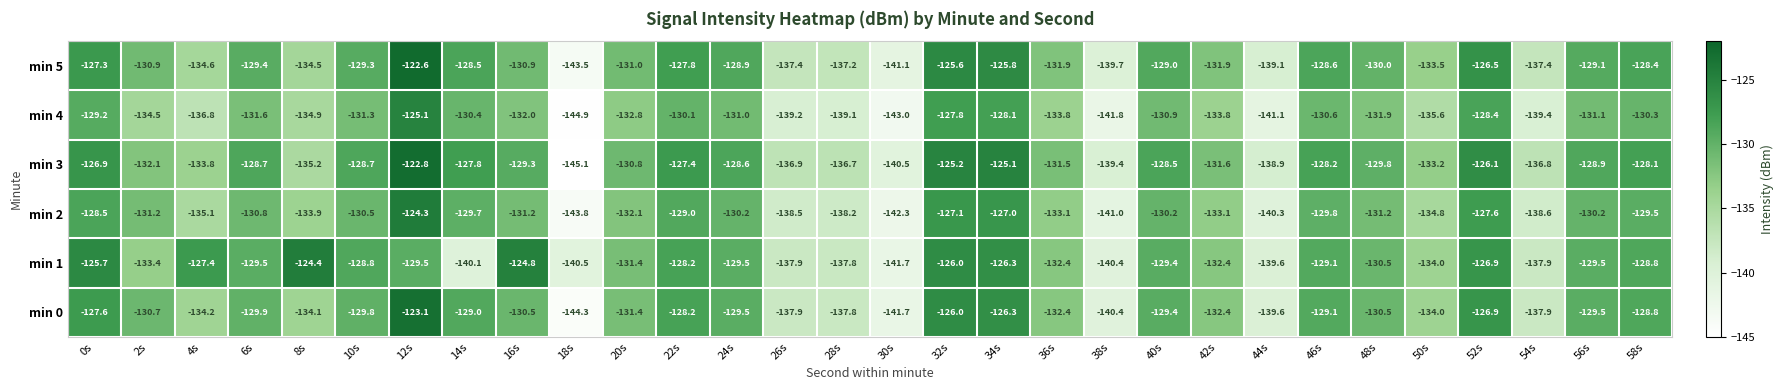

Which category has the highest value across all series?

12s